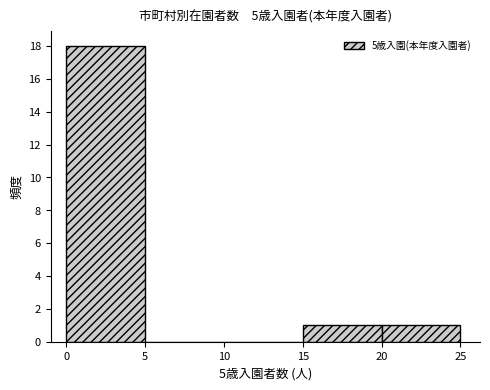

Reading left to right, transcribe this chart: for each bar, give the range it covers on the x-axis and its height. The values are not printed on the chart, so give them approximately, as read against the axis.

0 to 5: 18
5 to 10: 0
10 to 15: 0
15 to 20: 1
20 to 25: 1